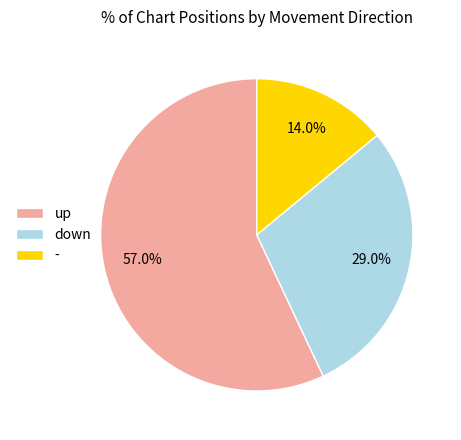

Rank the categories by value from highest to lowest.

up, down, -